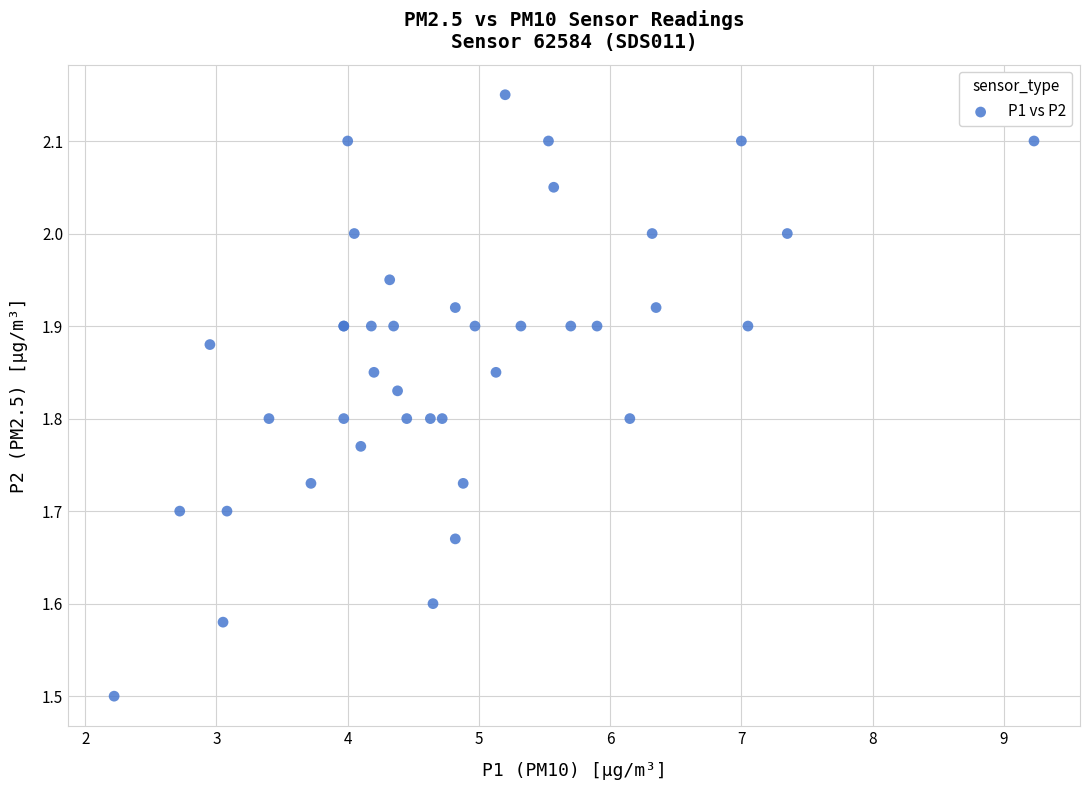

What Y value in the scatter plot is closest to 1?

1.5